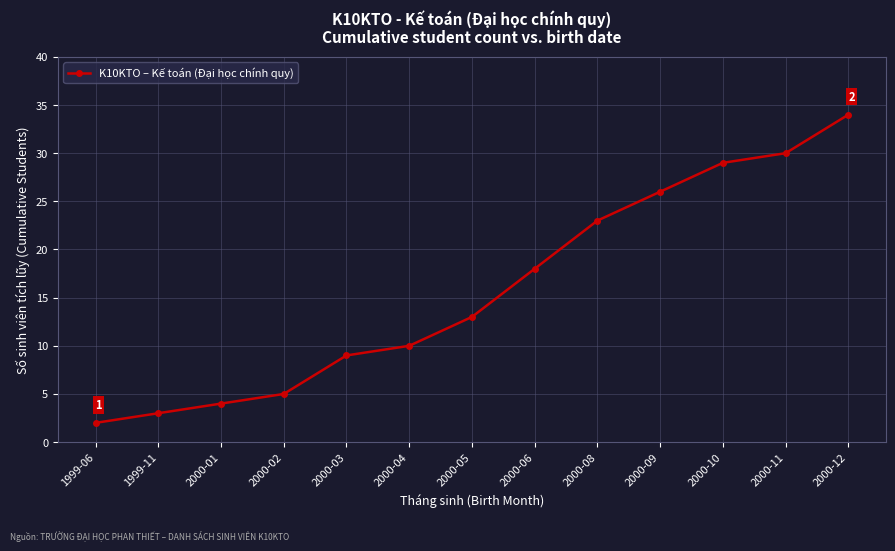

Reading left to right, transcribe all the data shown in this chart.

1999-06=2	1999-11=3	2000-01=4	2000-02=5	2000-03=9	2000-04=10	2000-05=13	2000-06=18	2000-08=23	2000-09=26	2000-10=29	2000-11=30	2000-12=34